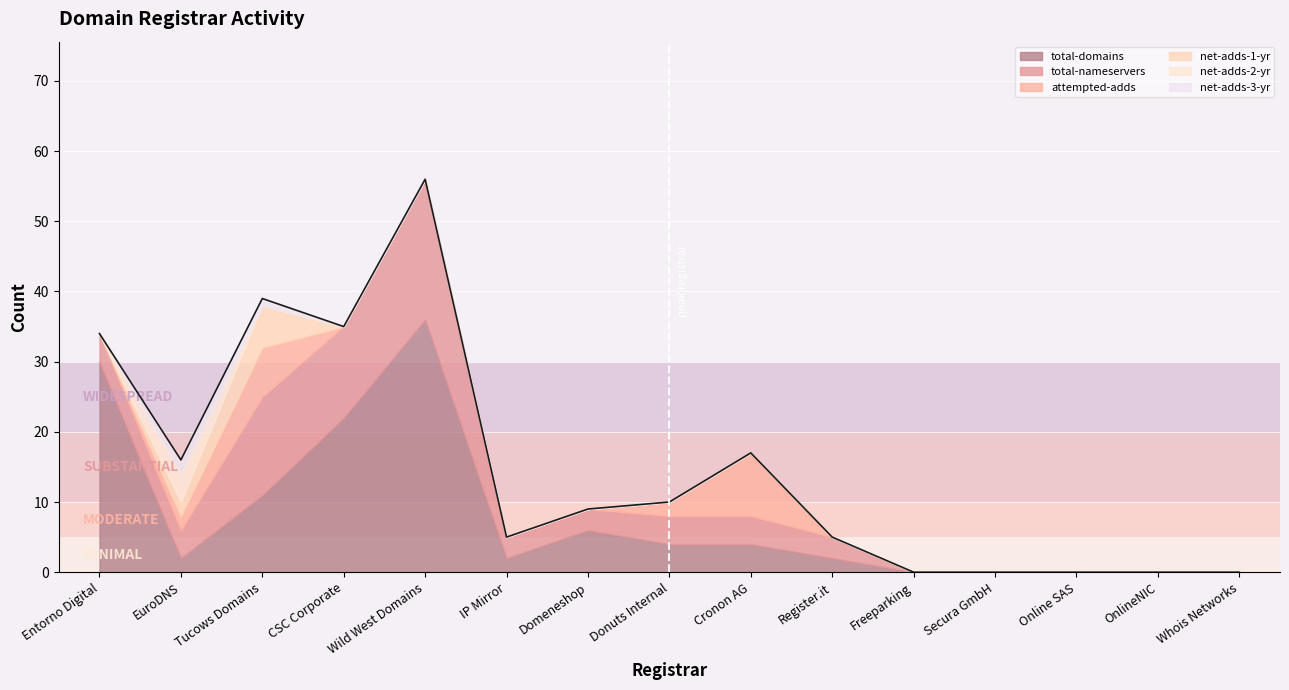

Which has a higher value, Entorno Digital or OnlineNIC?

Entorno Digital